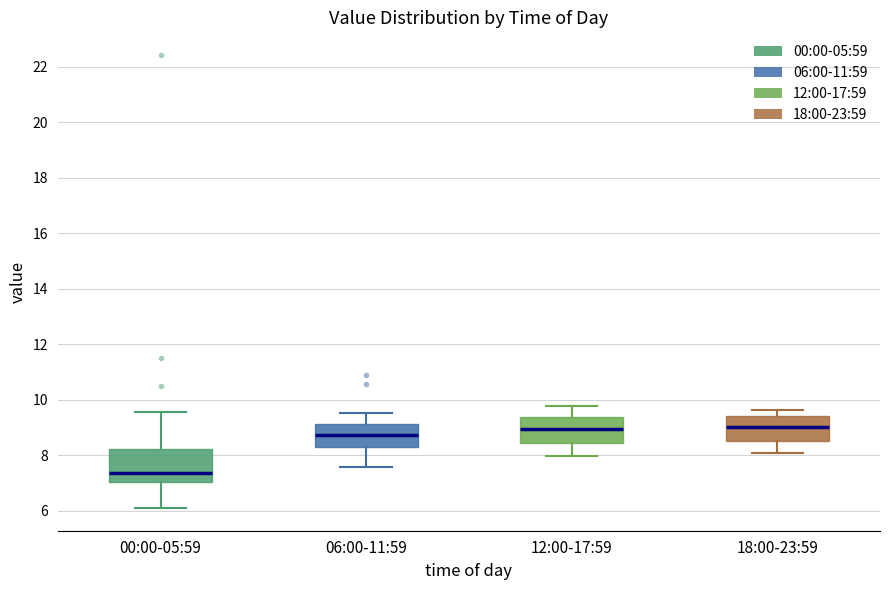

Where does the upper whisker of the box for 18:00-23:59 end on the y-axis? The values are not printed on the chart, so give them approximately, as read against the axis.

9.6